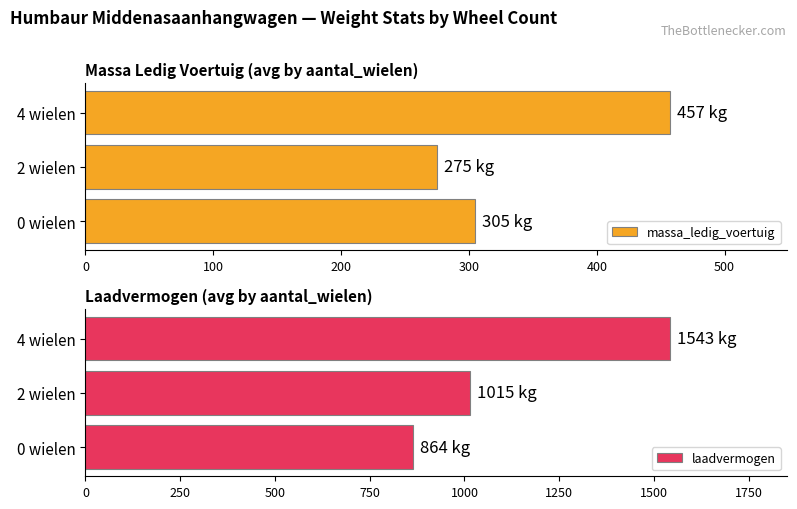

Reading left to right, what are all the values shown in this chart?

massa_ledig_voertuig: 305.0	275.1	457.3
laadvermogen: 863.8	1014.9	1542.7